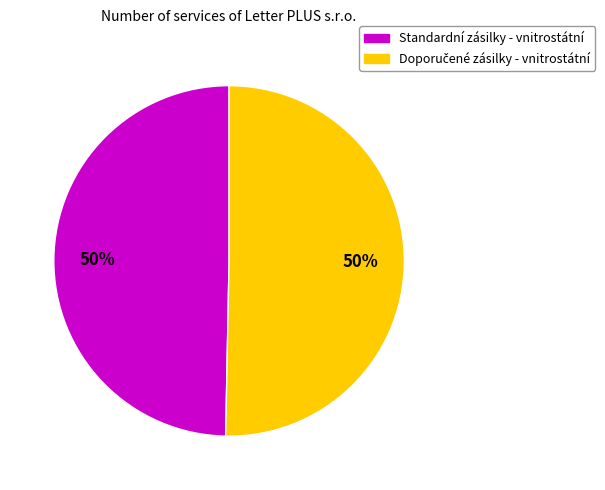

To the nearest percent, what percentage of the pie is Standardní zásilky - vnitrostátní?

50%